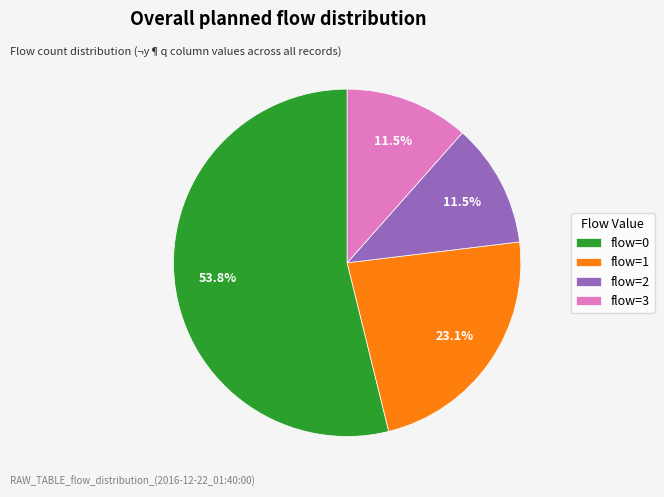

How many slices are in this pie chart?

4